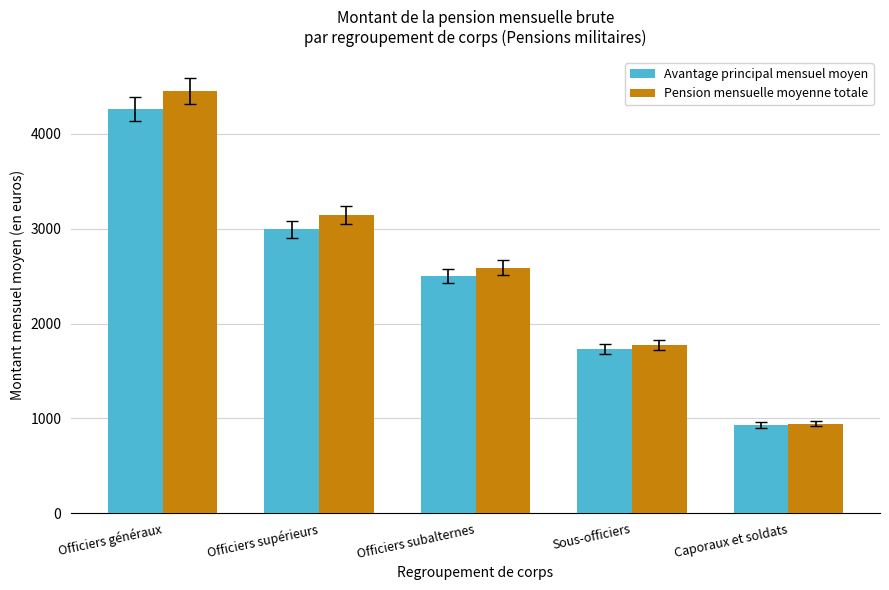

How many data points in Pension mensuelle moyenne totale are less than 2589?

2